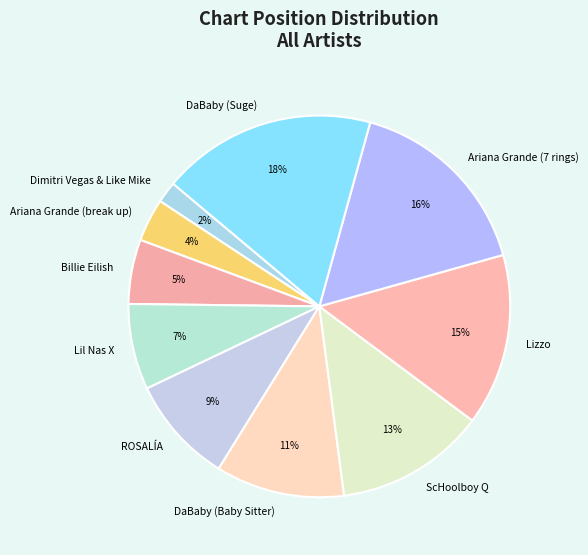

Does Lil Nas X account for over 50% of the chart?

No